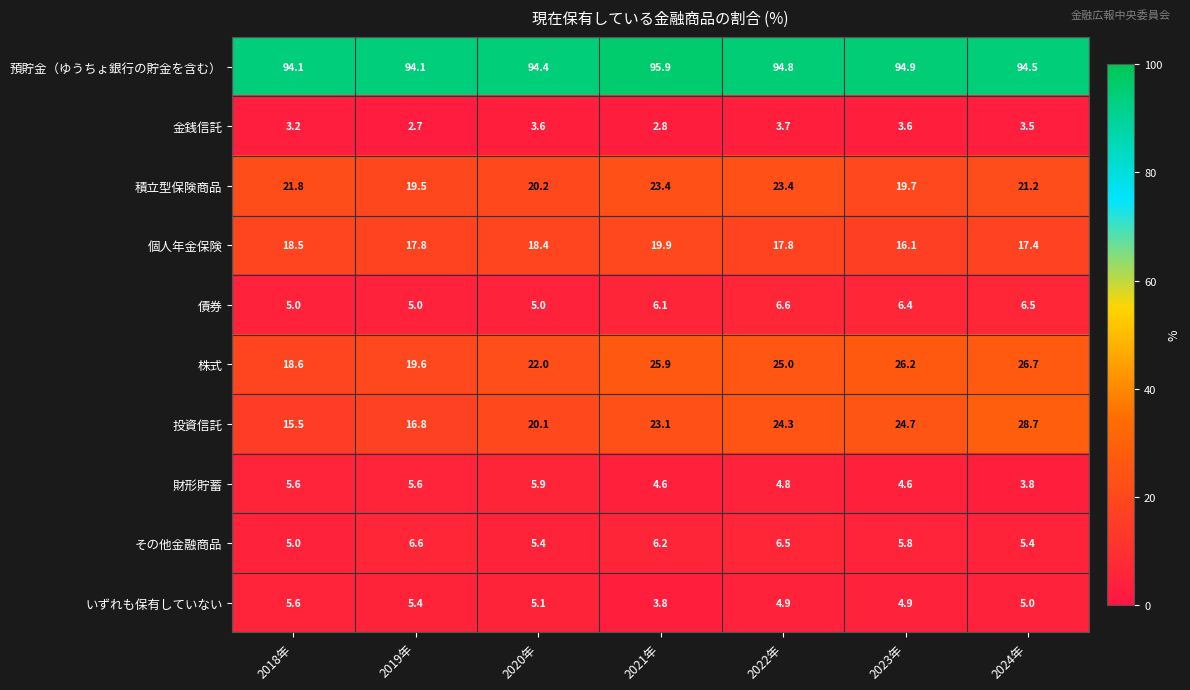

What is the greatest value displayed?

95.9